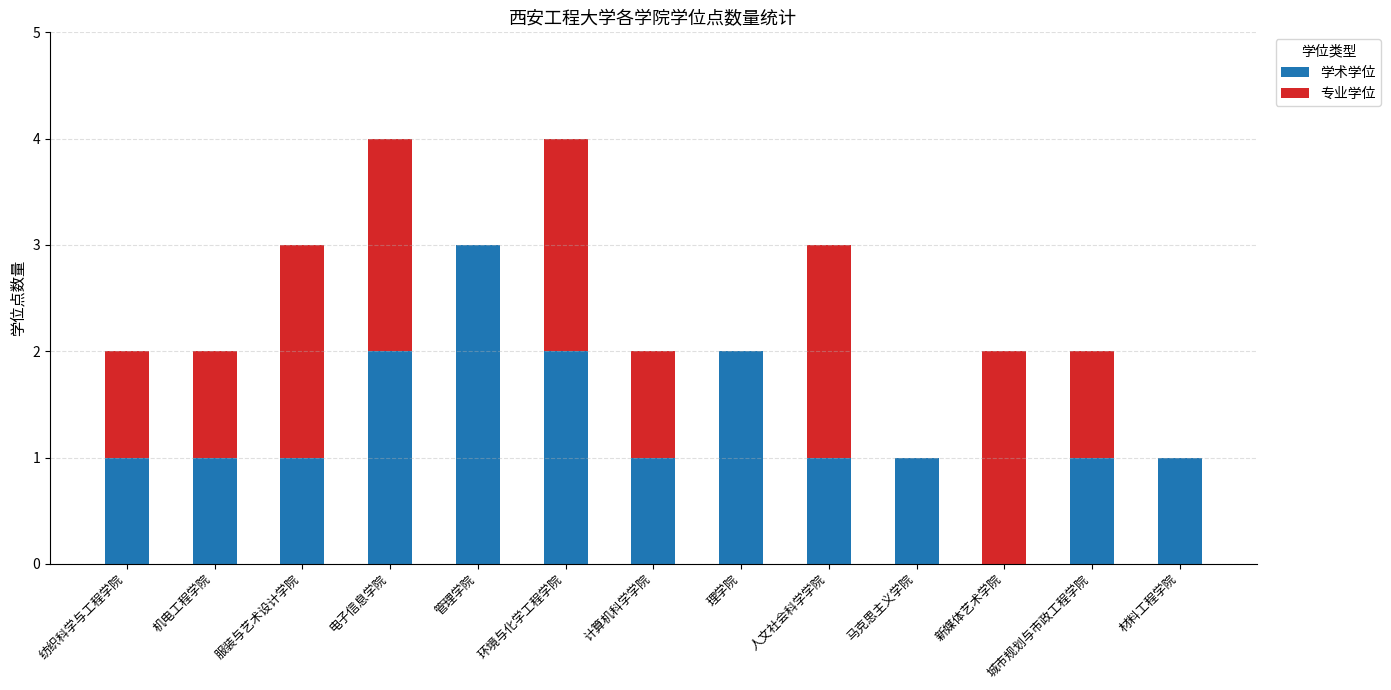

Does the chart contain stacked bars?

Yes